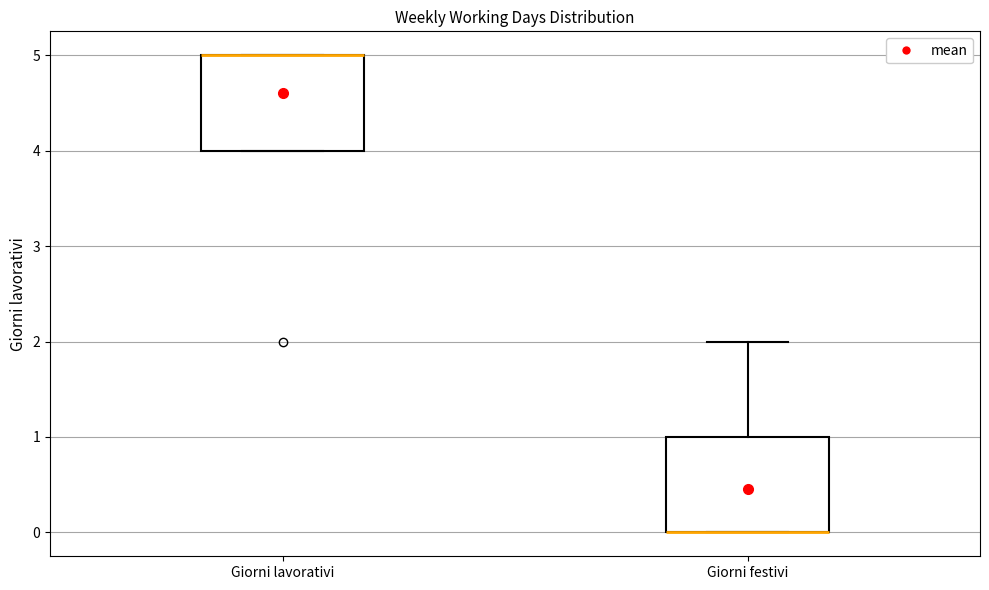

Where is the lower edge of the box for Giorni lavorativi on the y-axis? The values are not printed on the chart, so give them approximately, as read against the axis.

4